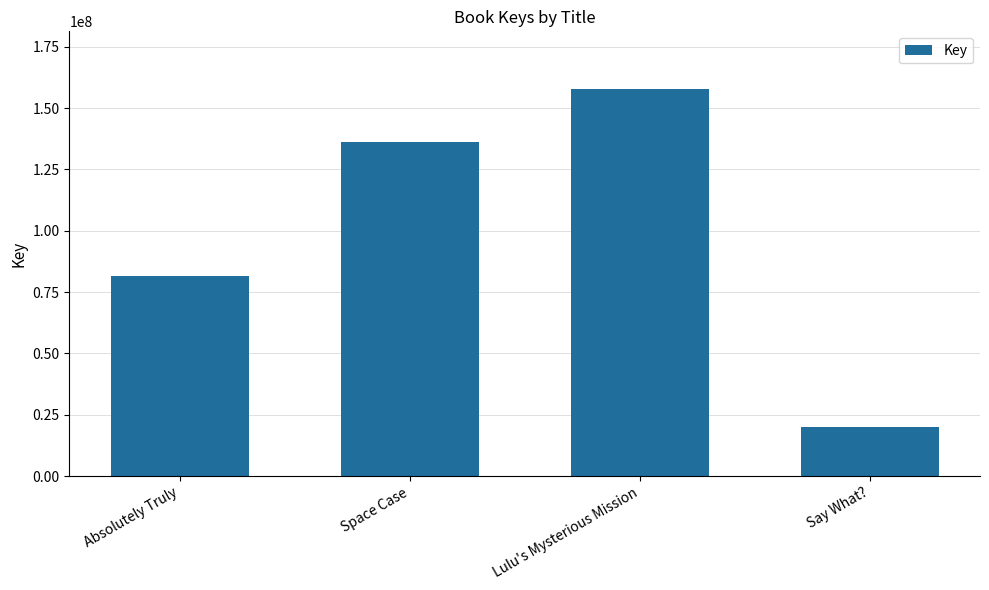

What is the approximate value at Space Case, to the nearest 100?

136319500